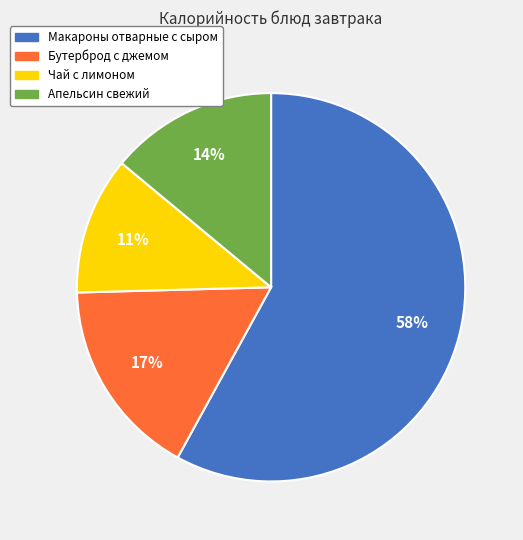

Is it true that Чай с лимоном is 11% of the pie?

True